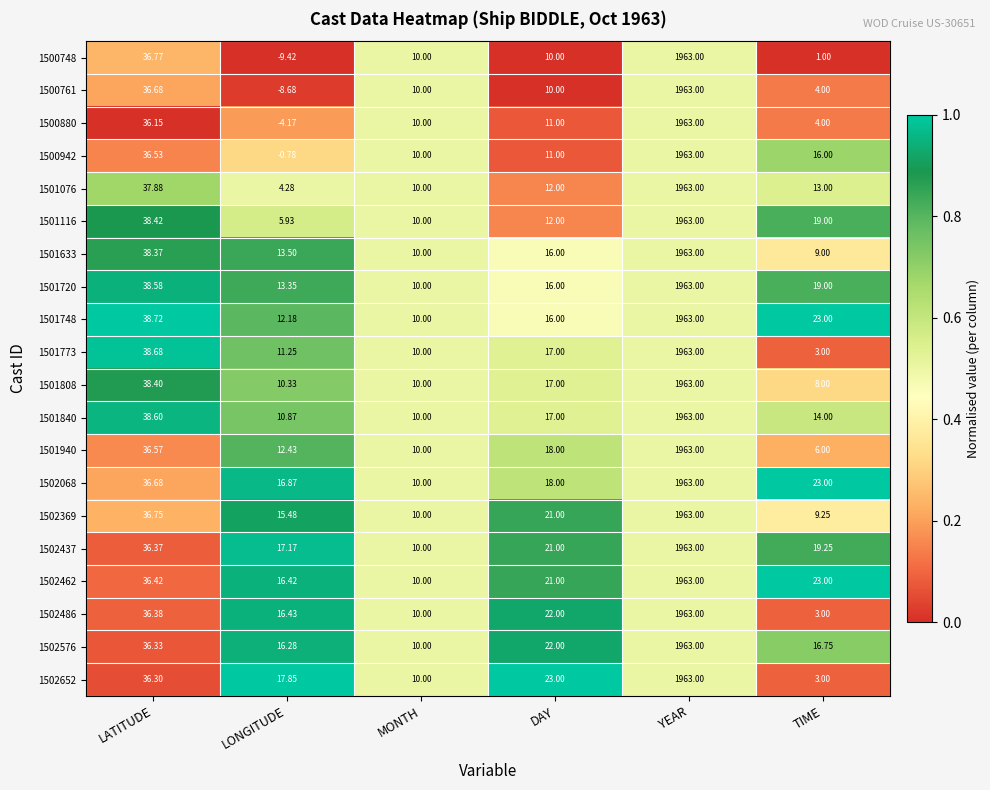

What is the greatest value displayed?

1963.0